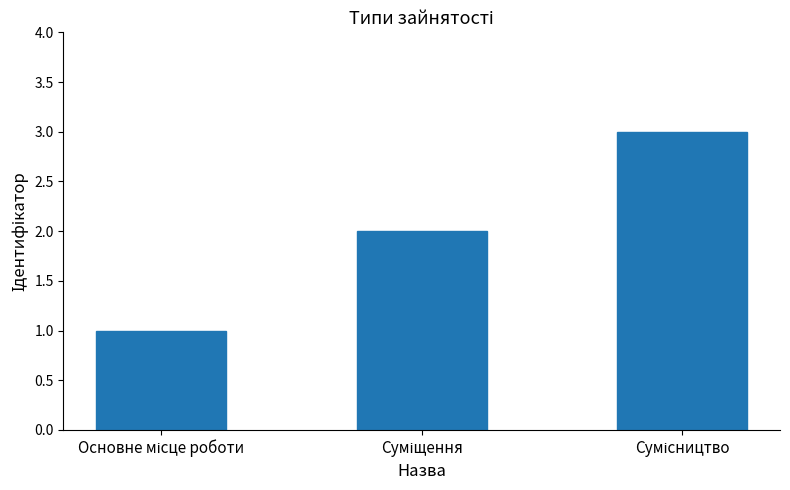

What is the maximum value shown in the chart?

3